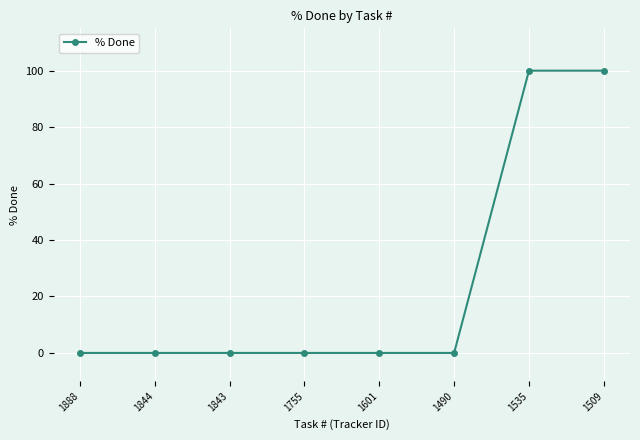

What is the sum of all values?

200